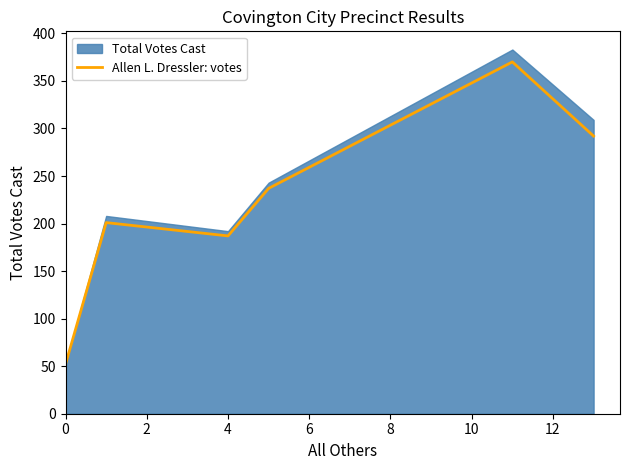

At which category does the data reach its first local valley?

4